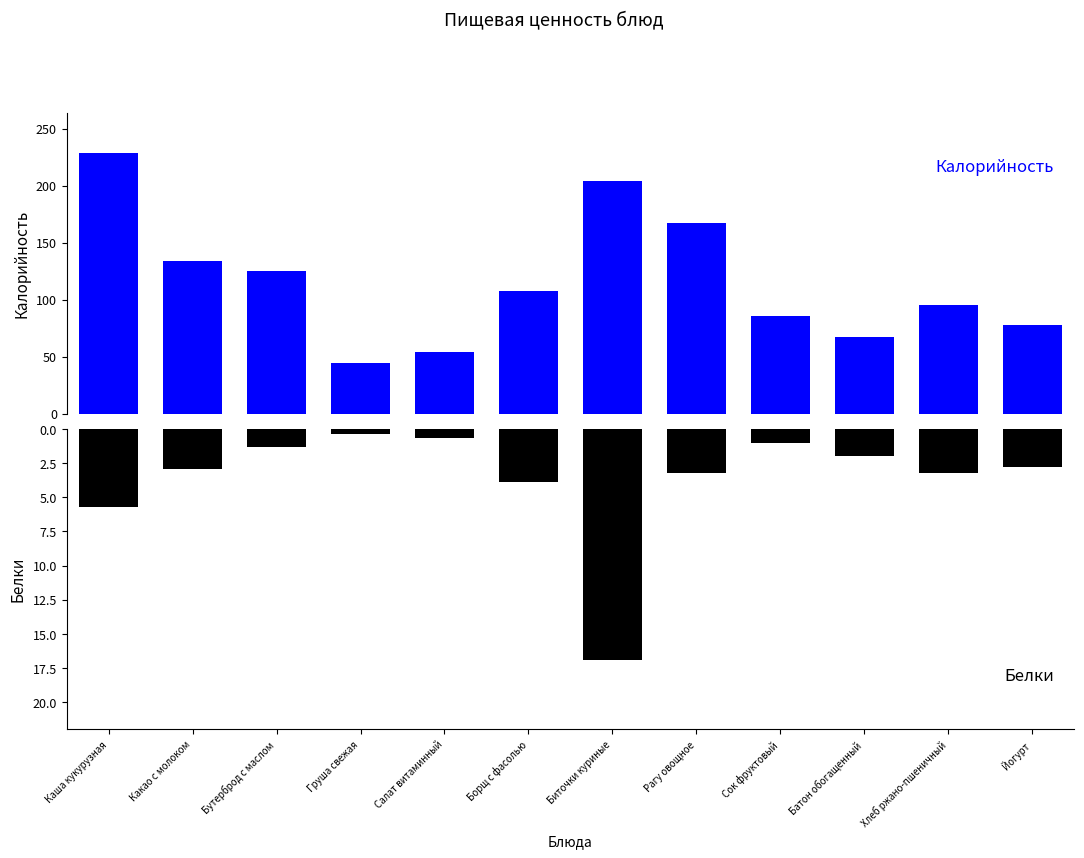

The Белки series shows -2.9 at Какао с молоком. True or false?

True